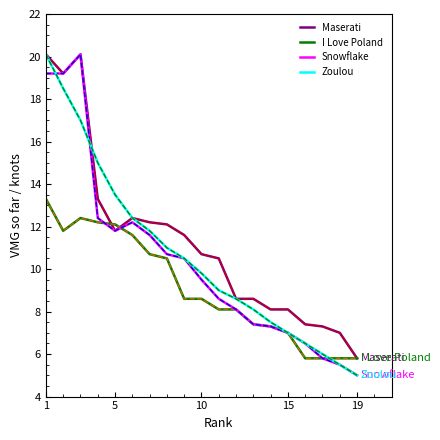

At how many categories does at least one series exceed 19?

3